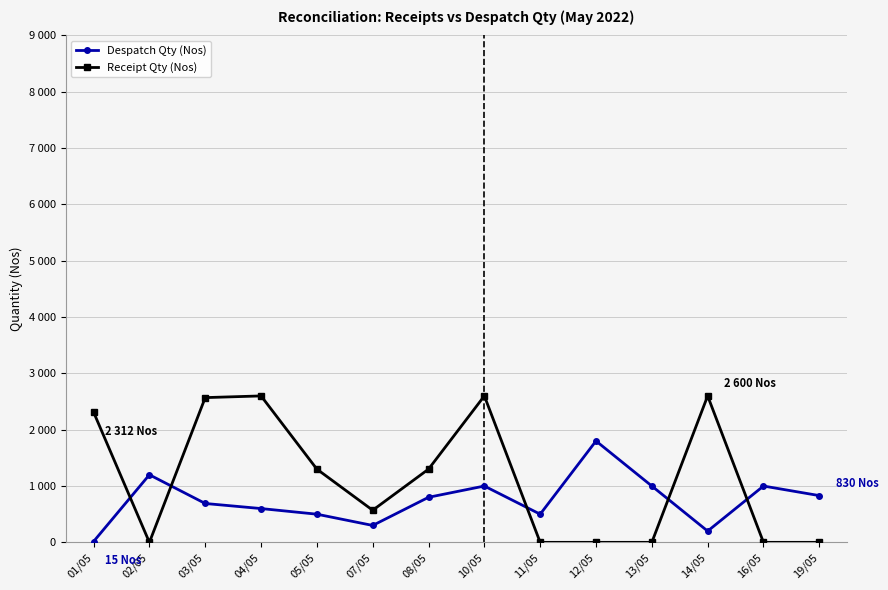

What is the difference between the Receipt Qty (Nos) values at 14/05 and 07/05?

2030